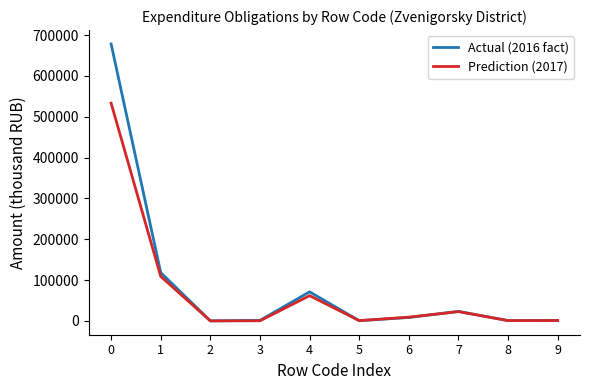

How many interior local peaks does the Prediction (2017) series have?

2